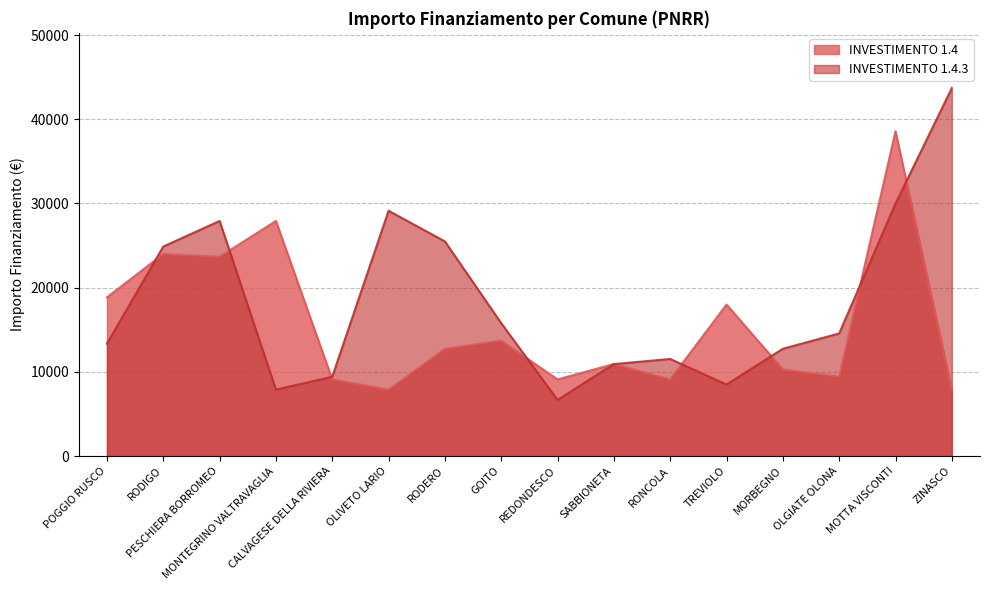

What is the minimum value for INVESTIMENTO 1.4.3?

6677